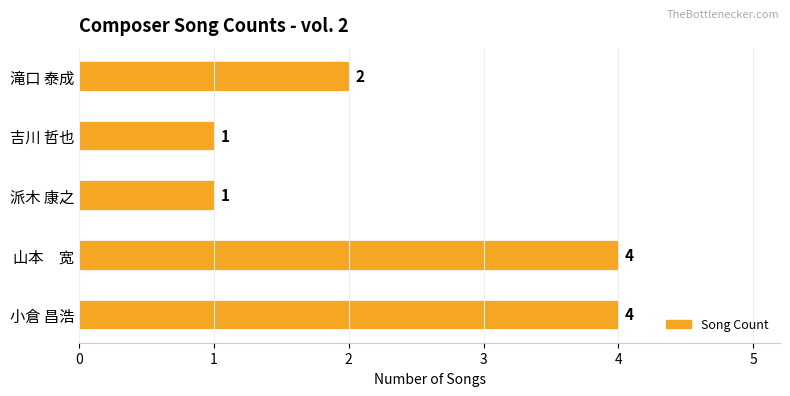

What is the minimum value shown in the chart?

1